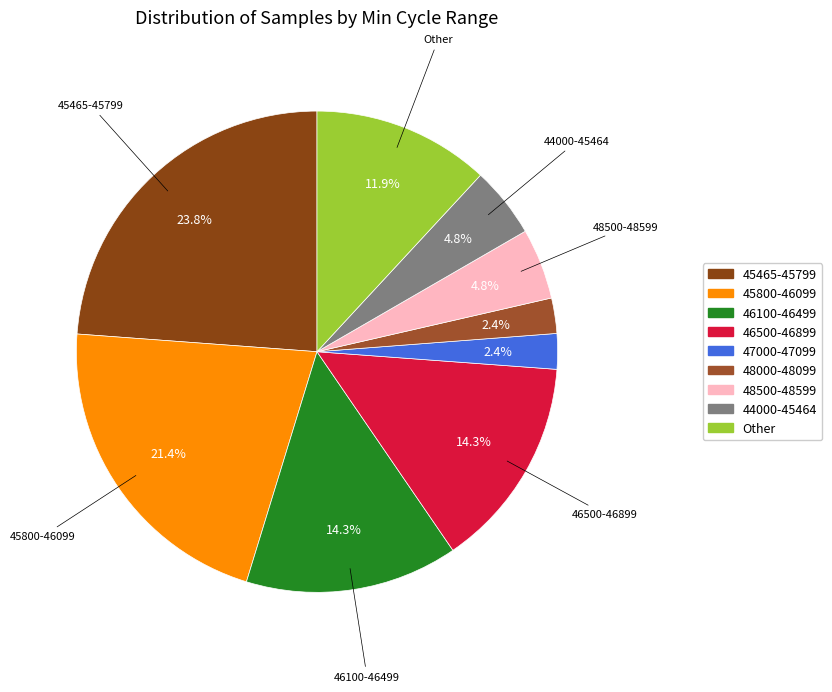

How many slices are in this pie chart?

9